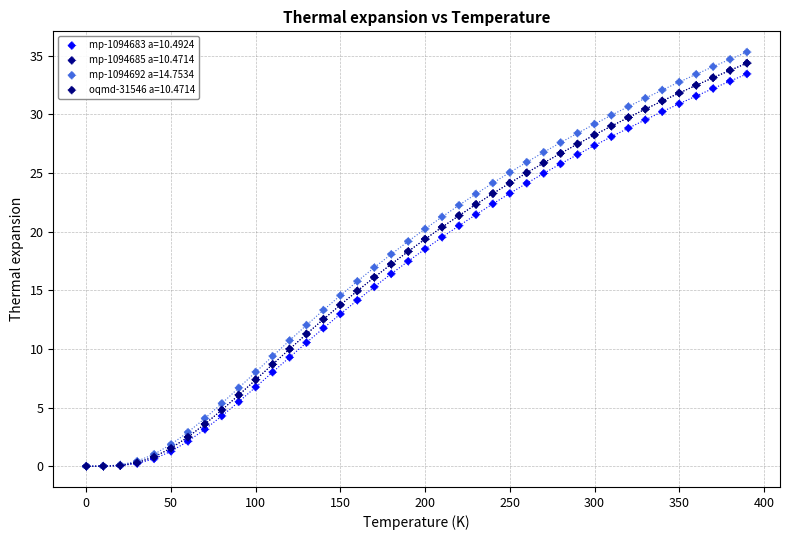

What are all the series names shown in the legend?

mp-1094683 a=10.4924, mp-1094685 a=10.4714, mp-1094692 a=14.7534, oqmd-31546 a=10.4714